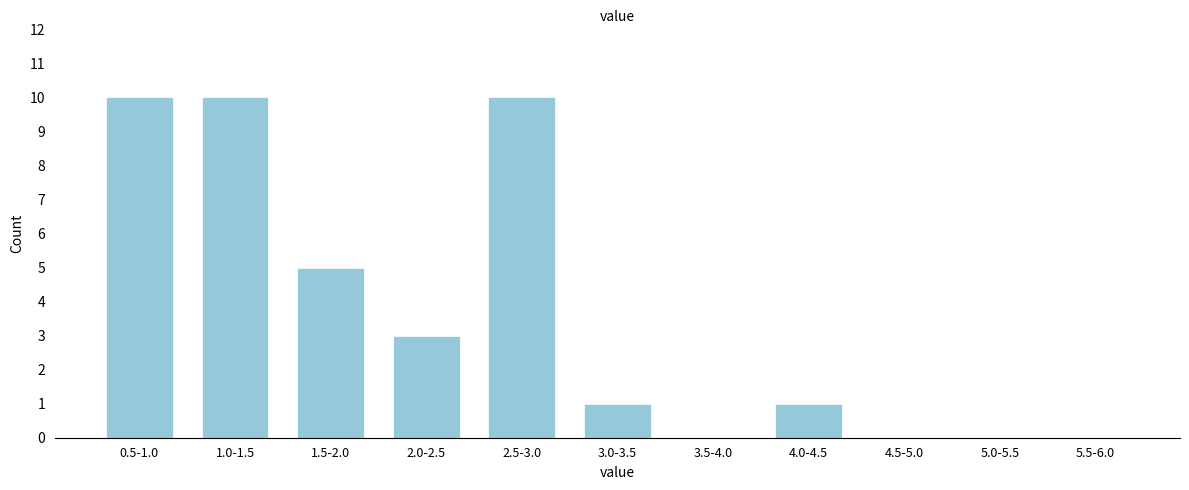

Reading right to left, what are all the values shown in this chart?

5.5-6.0=0	5.0-5.5=0	4.5-5.0=0	4.0-4.5=1	3.5-4.0=0	3.0-3.5=1	2.5-3.0=10	2.0-2.5=3	1.5-2.0=5	1.0-1.5=10	0.5-1.0=10